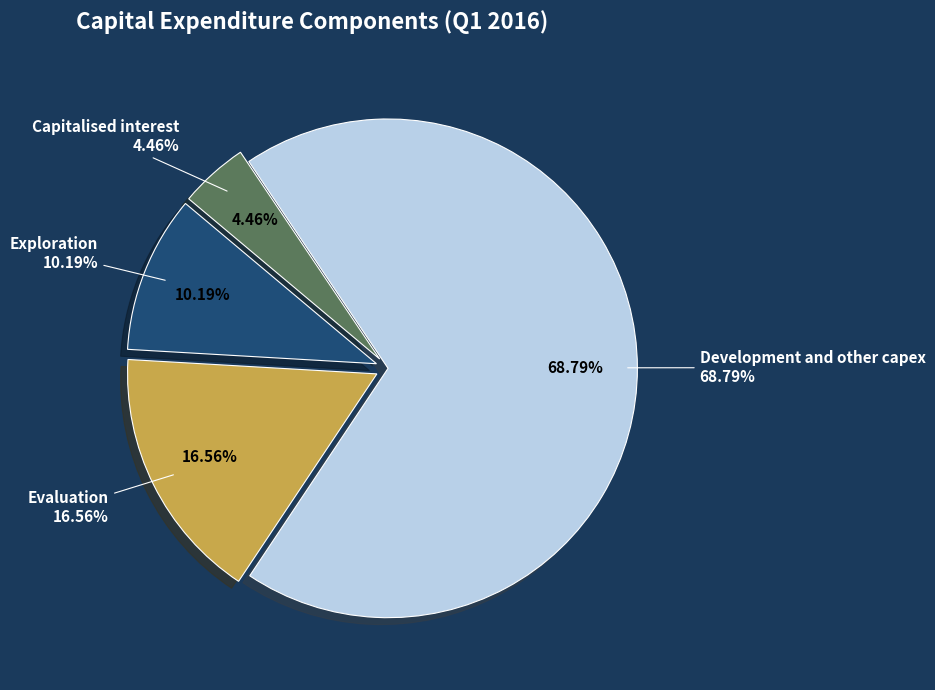

How many segments does this pie chart have?

4